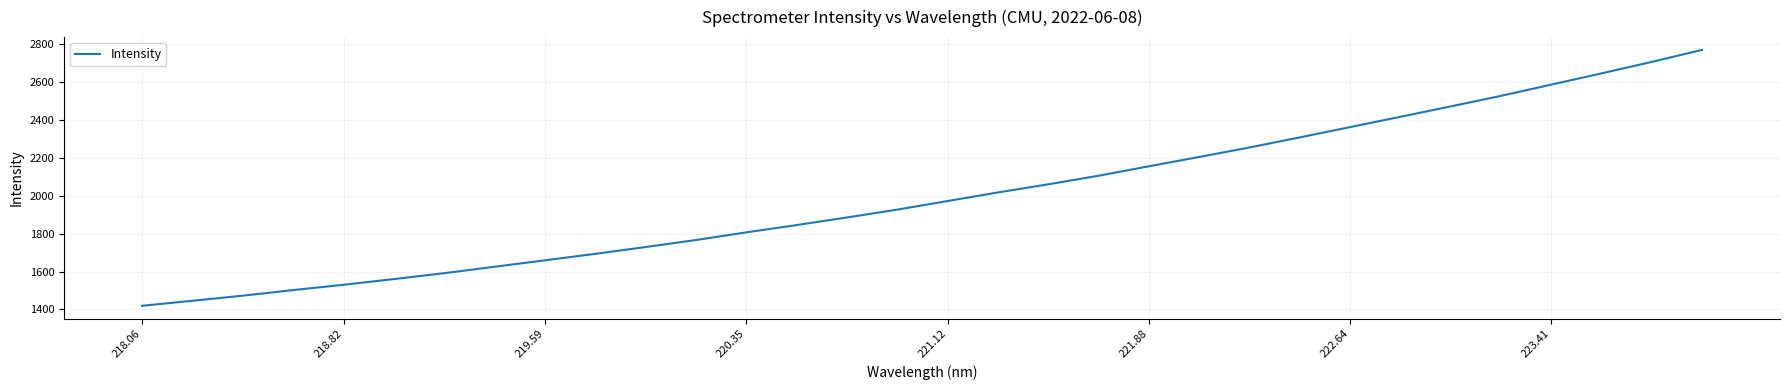

What is the difference between the maximum and minimum values?

1350.5